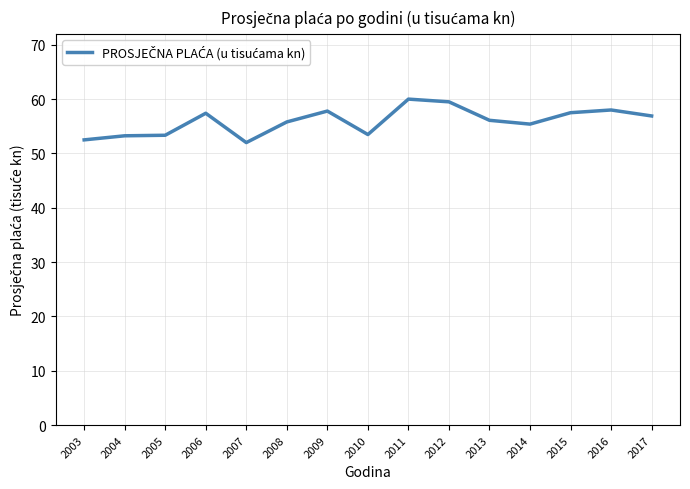

What is the smallest value displayed?

52.0